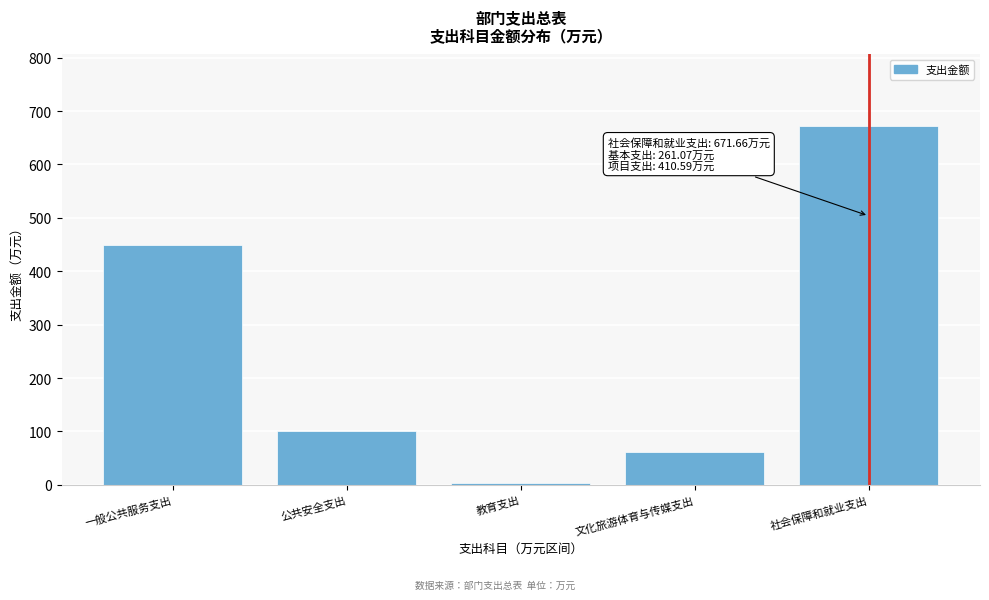

Reading left to right, list all the values displayed in this chart.

一般公共服务支出=449.8	公共安全支出=100.0	教育支出=3.3	文化旅游体育与传媒支出=61.6	社会保障和就业支出=671.7